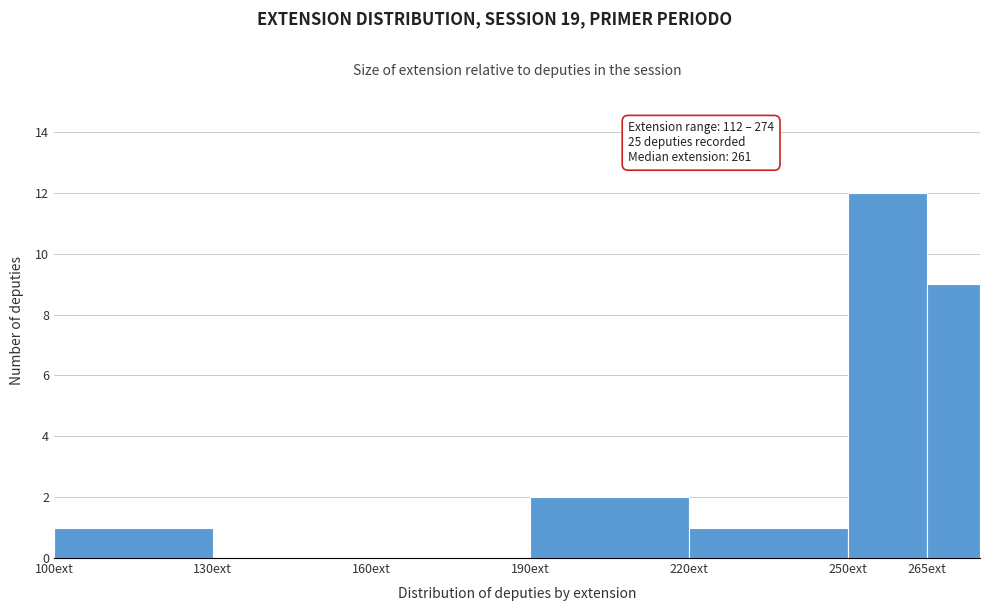

Over which range of the x-axis is the bar tallest?

250 to 265